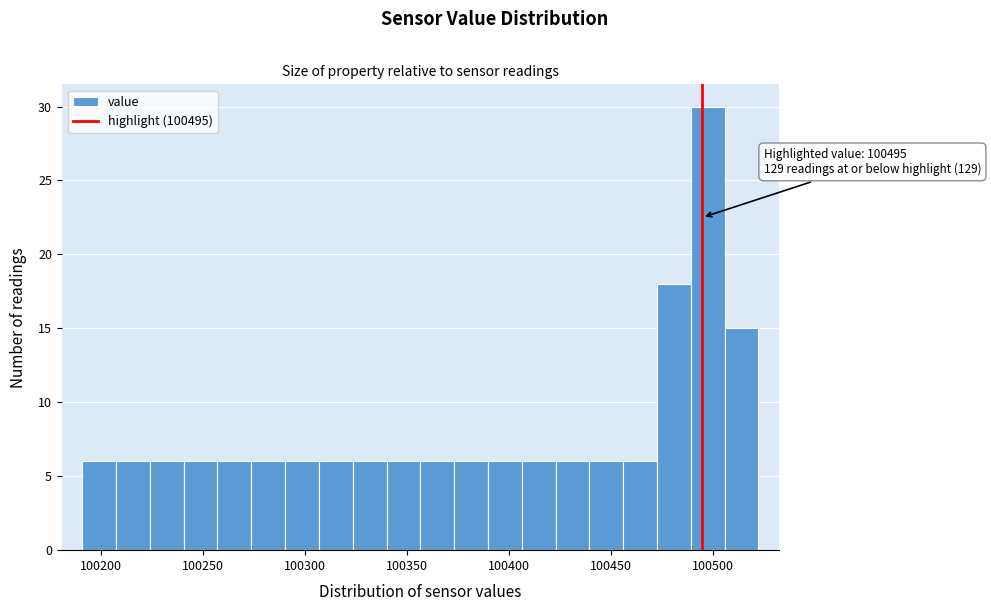

Around what value on the x-axis is the tallest bar? Give the approximate position of its centre, as read against the axis.

100500